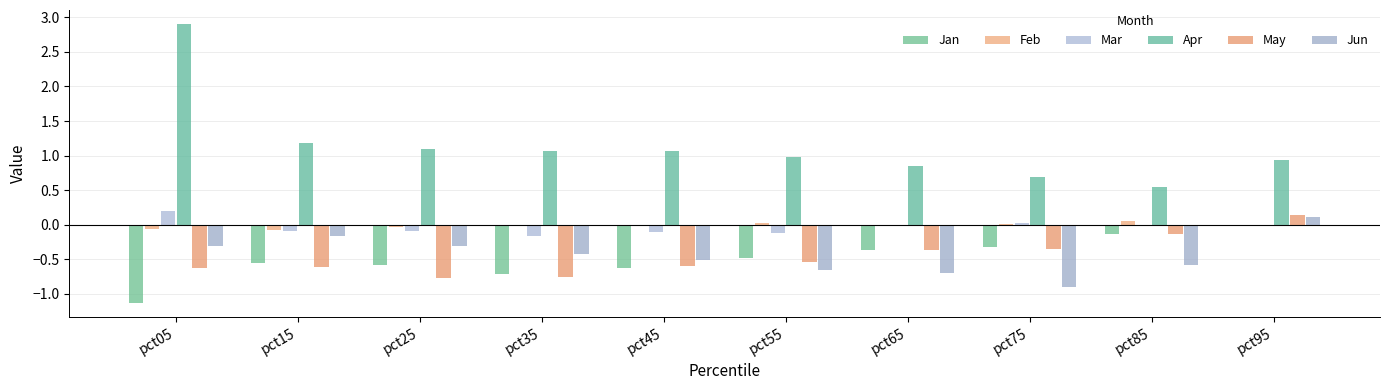

How many values in May are above zero?

1